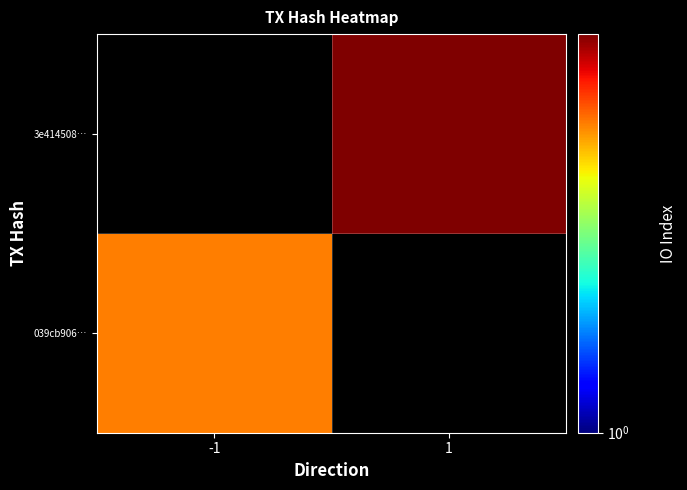

At how many categories does at least one series exceed 4?

1